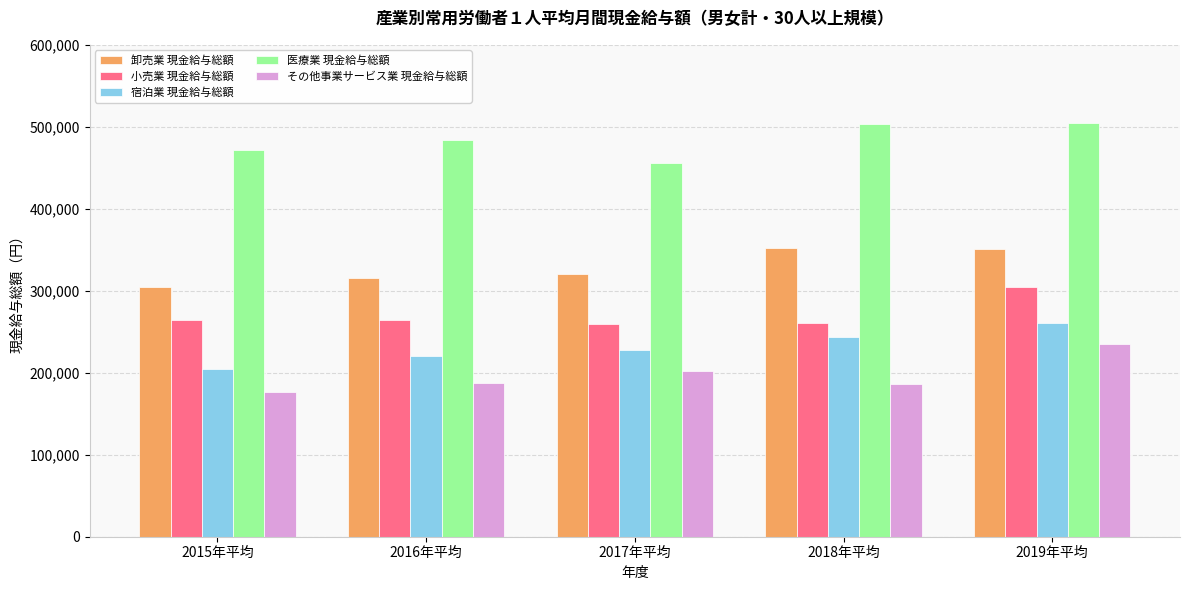

What is the sum of the 小売業 現金給与総額 values at 2018年平均 and 2019年平均?

565319